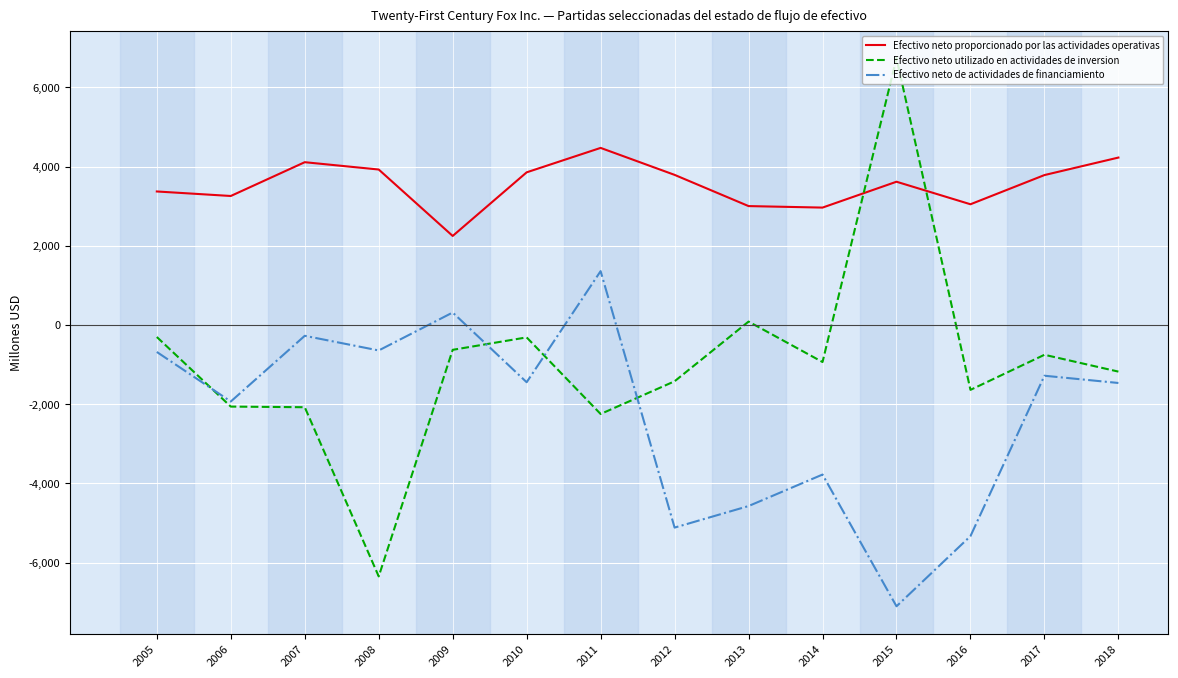

List the series in order of their overall mean, highest first.

Efectivo neto proporcionado por las actividades operativas, Efectivo neto utilizado en actividades de inversion, Efectivo neto de actividades de financiamiento